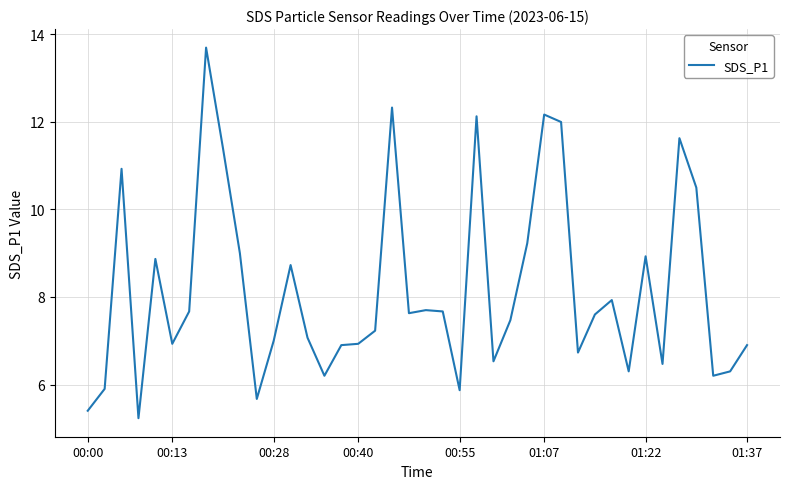

Is this an area chart (filled region under the line)?

No